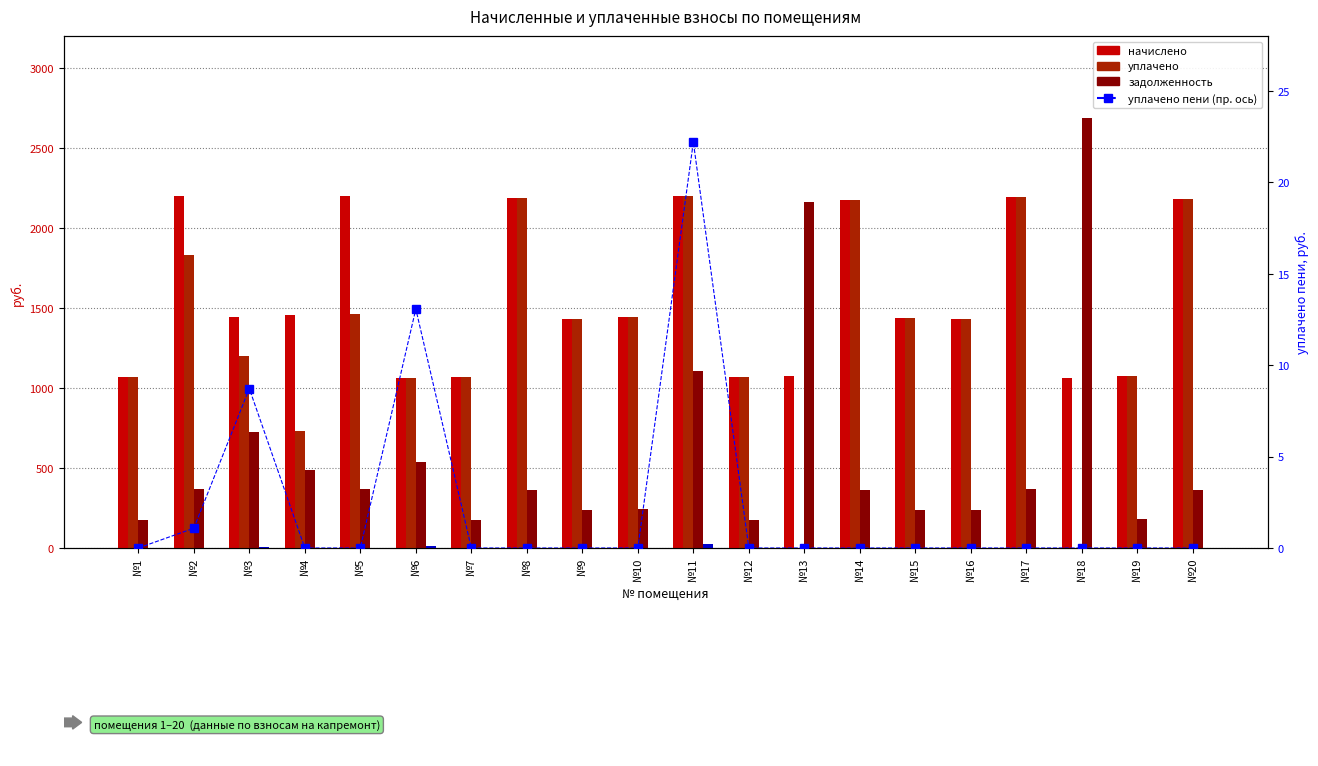

At №19, list the series in order from largest to smallest.

начислено, уплачено, задолженность, уплачено пени, уплачено пени (пр. ось)